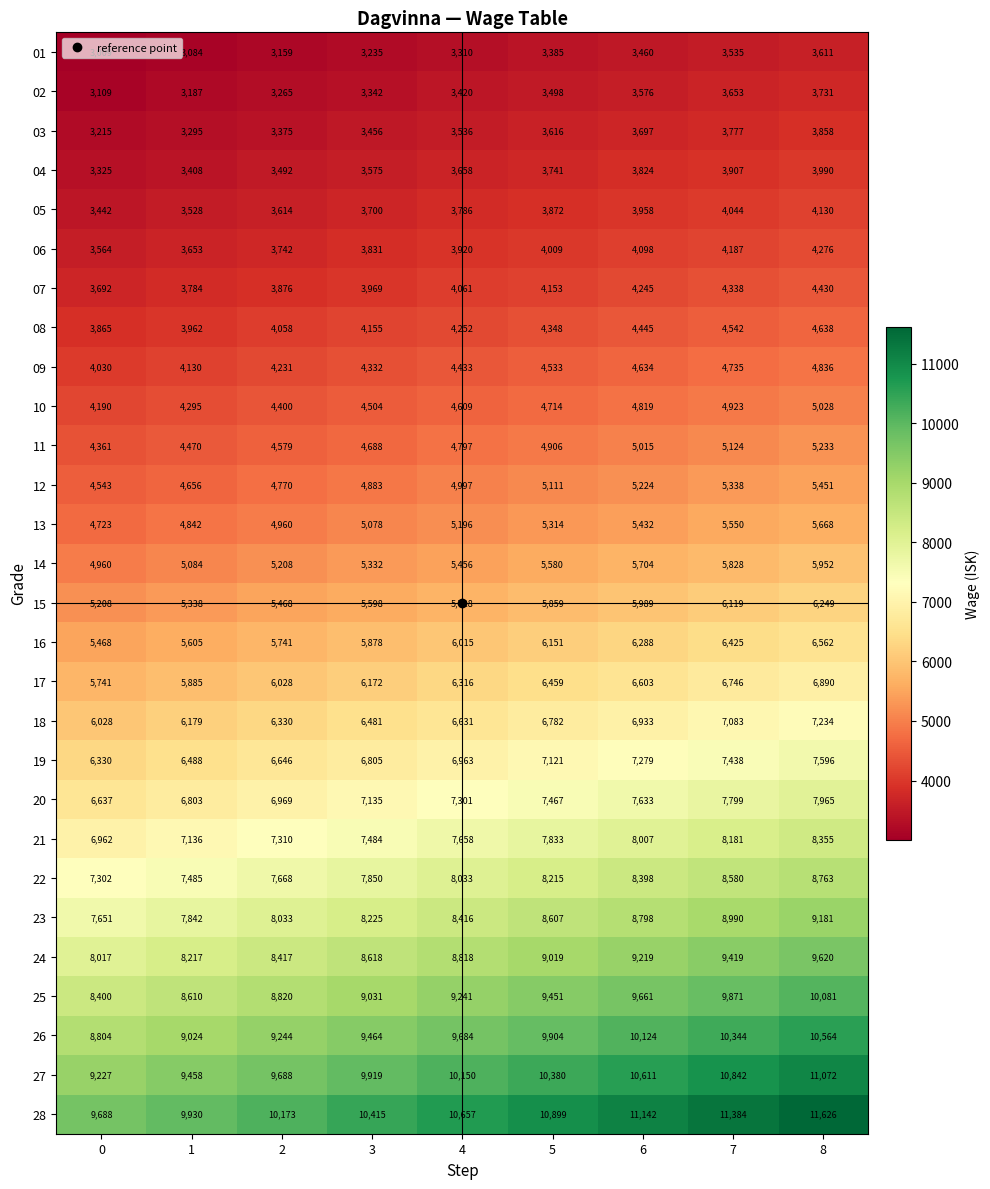

What is the greatest value displayed?

11626